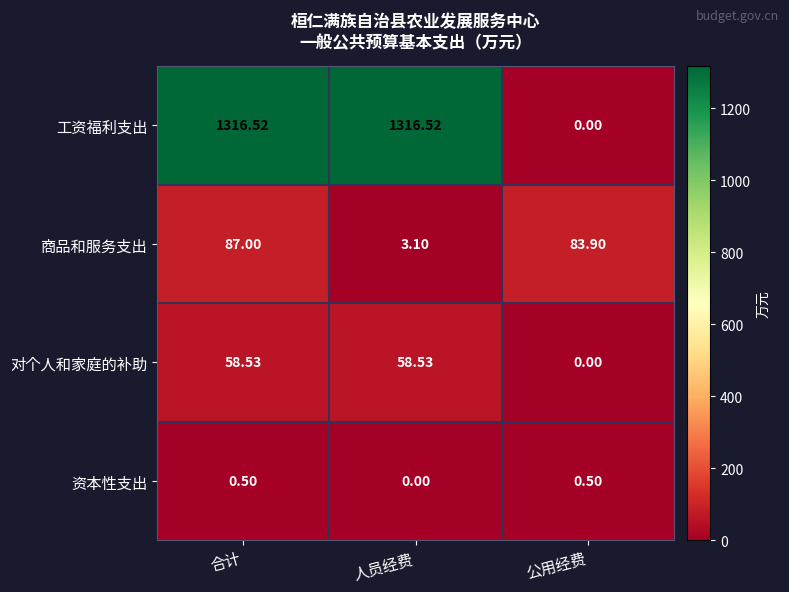

List the series in order of their peak value, lowest first.

资本性支出, 对个人和家庭的补助, 商品和服务支出, 工资福利支出